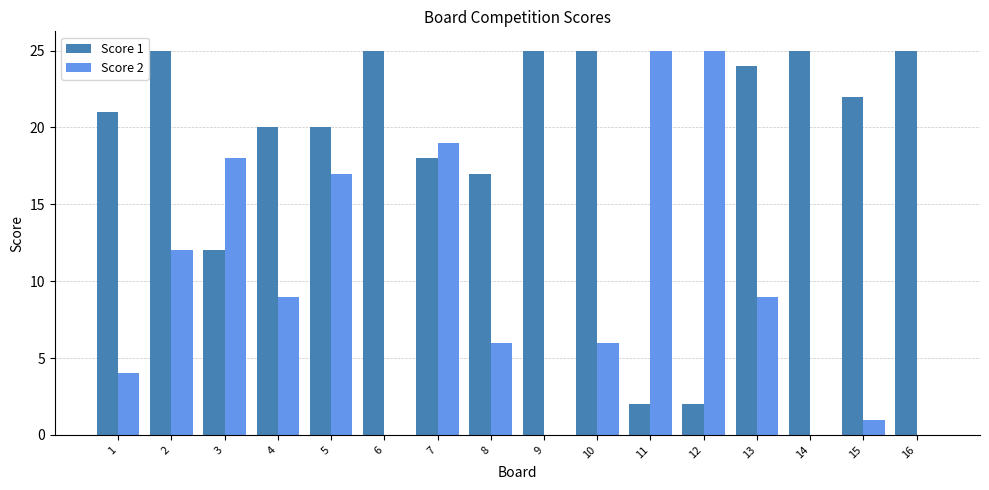

Which series has the largest range (max minus min)?

Score 2